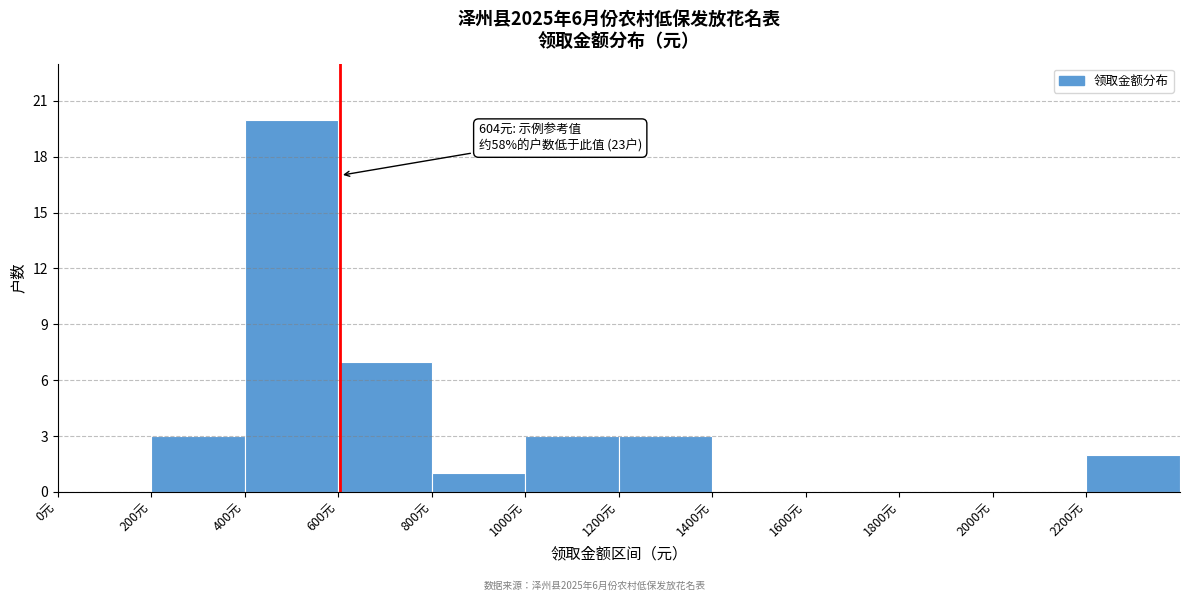

Which range on the x-axis has the tallest bar?

400 to 600